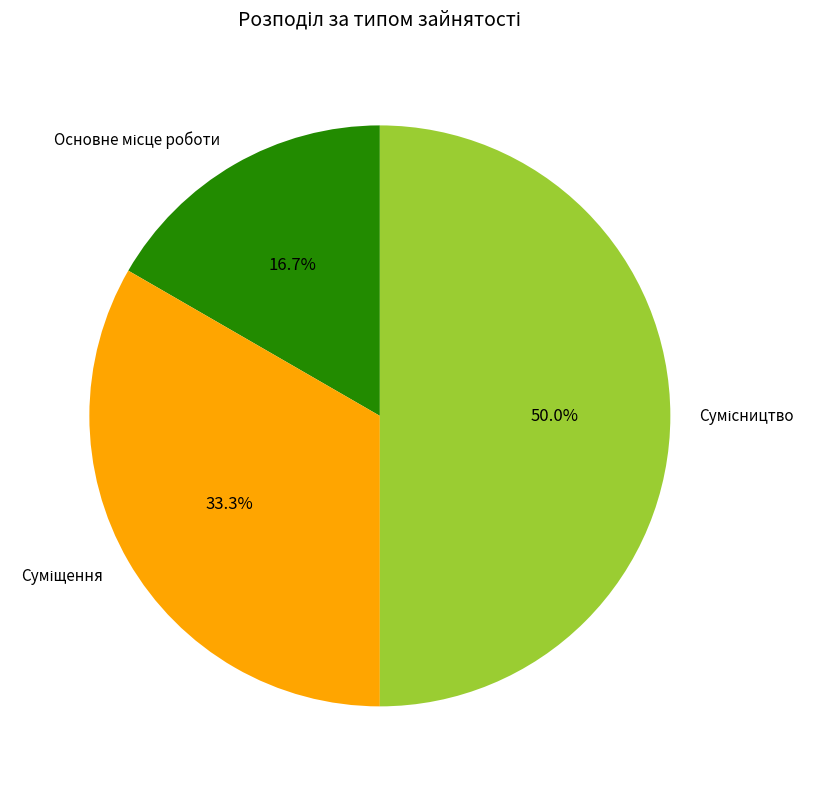

To the nearest percent, what is the difference between the Суміщення and Основне місце роботи slice percentages?

17%